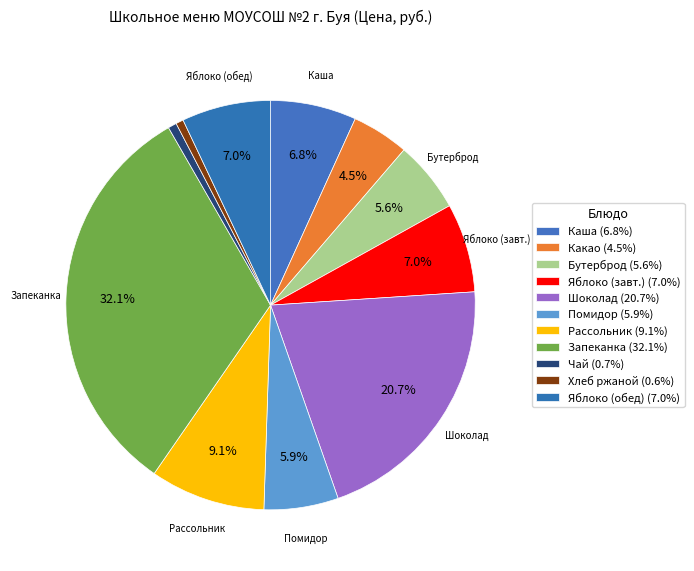

How many segments does this pie chart have?

11